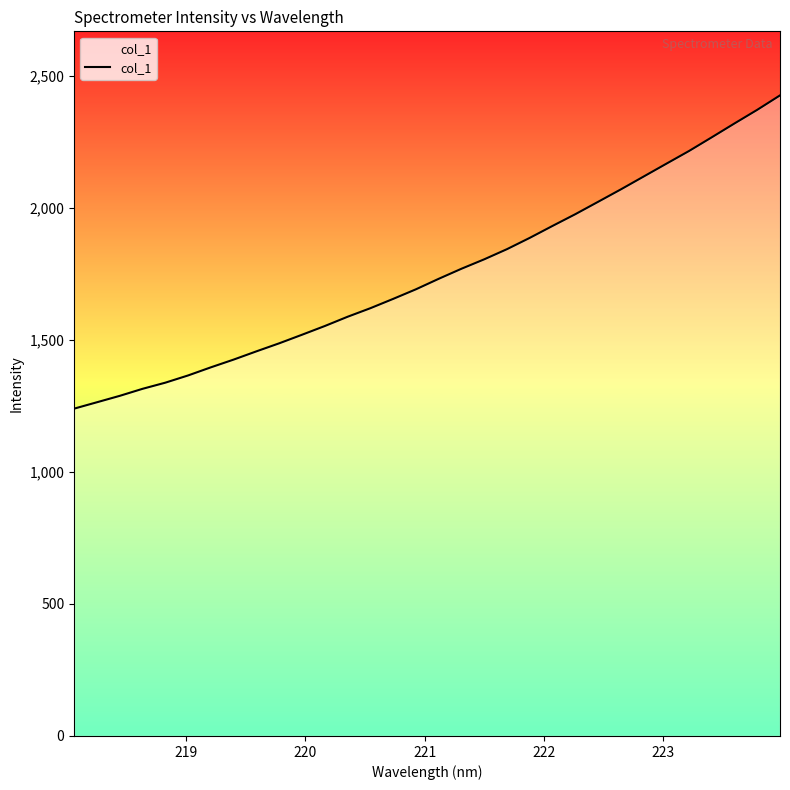

Does the chart display data point markers on the line(s)?

No